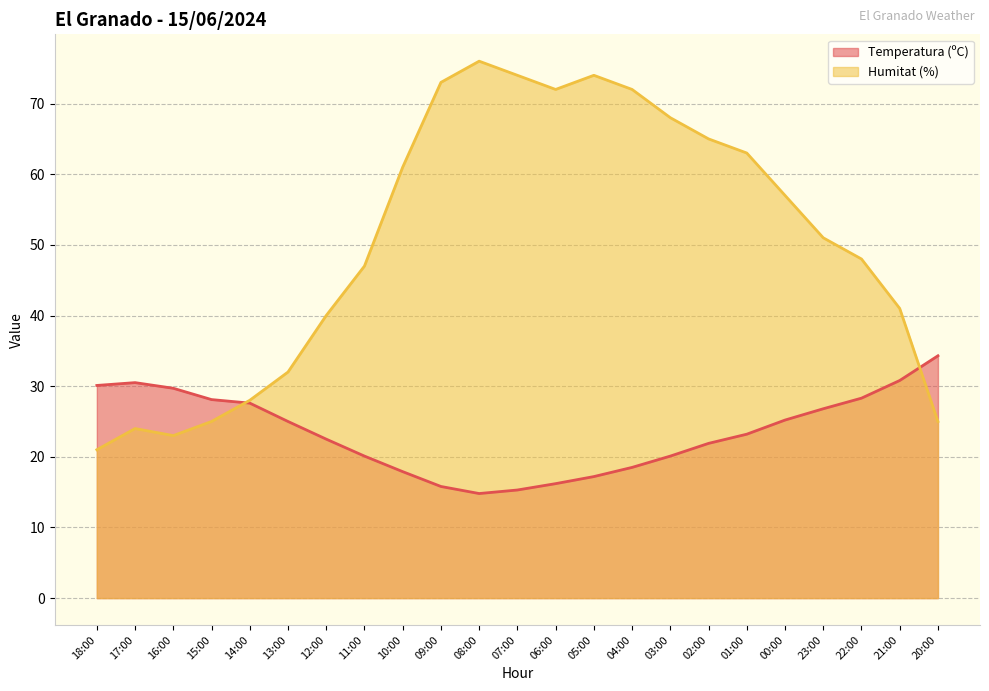

How many lines are shown in the chart?

2